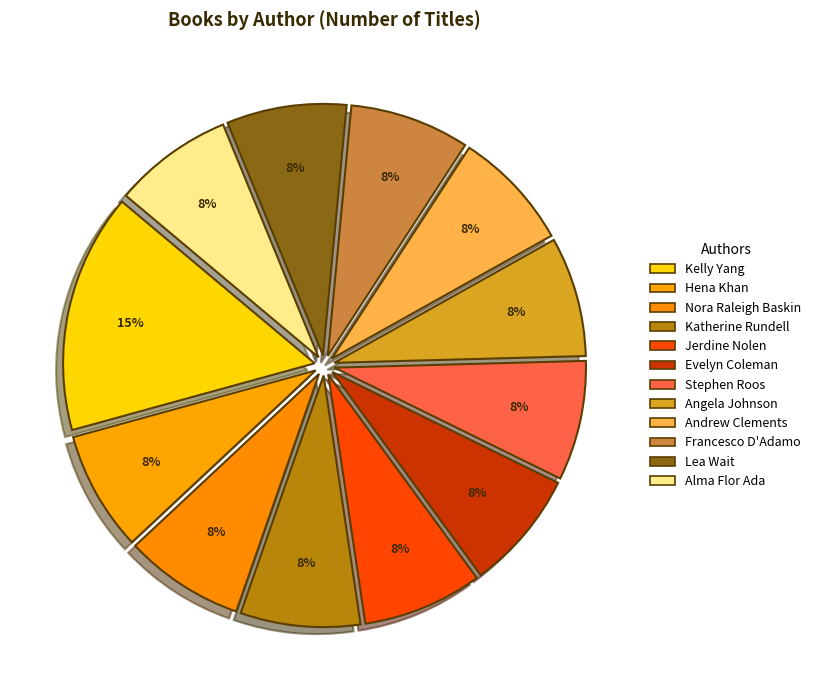

How many segments does this pie chart have?

12